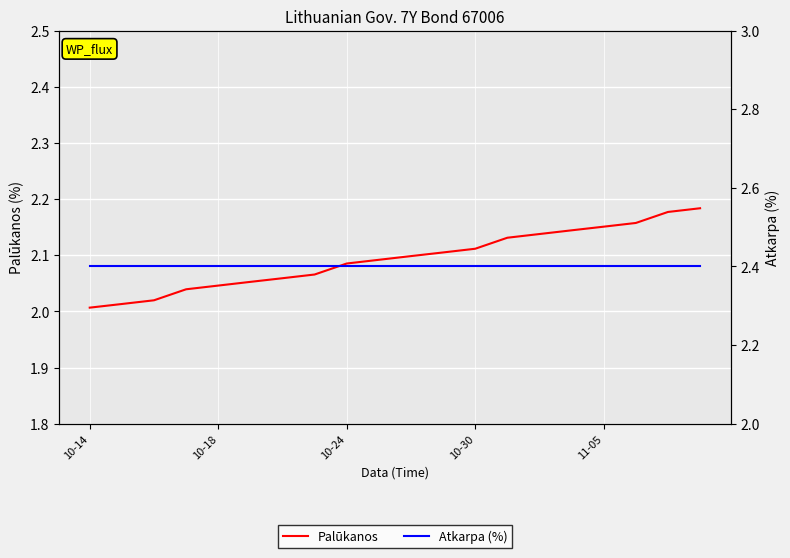

Is this an area chart (filled region under the line)?

No